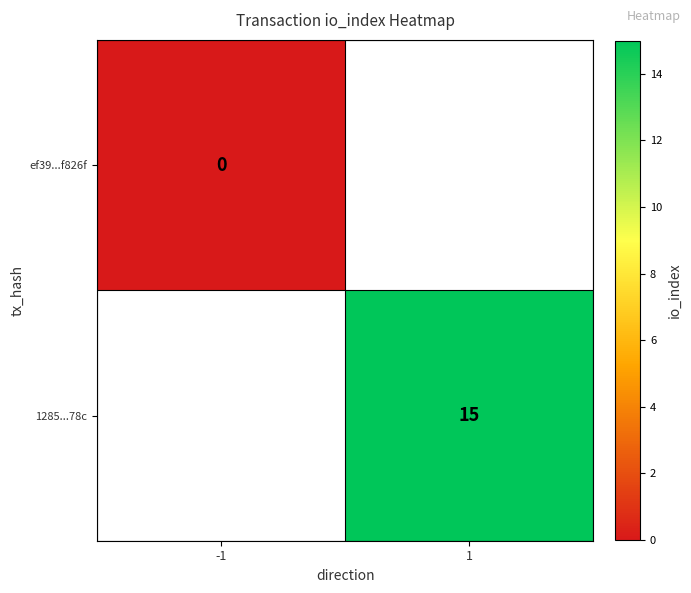

Between -1 and 1, which is larger?

1